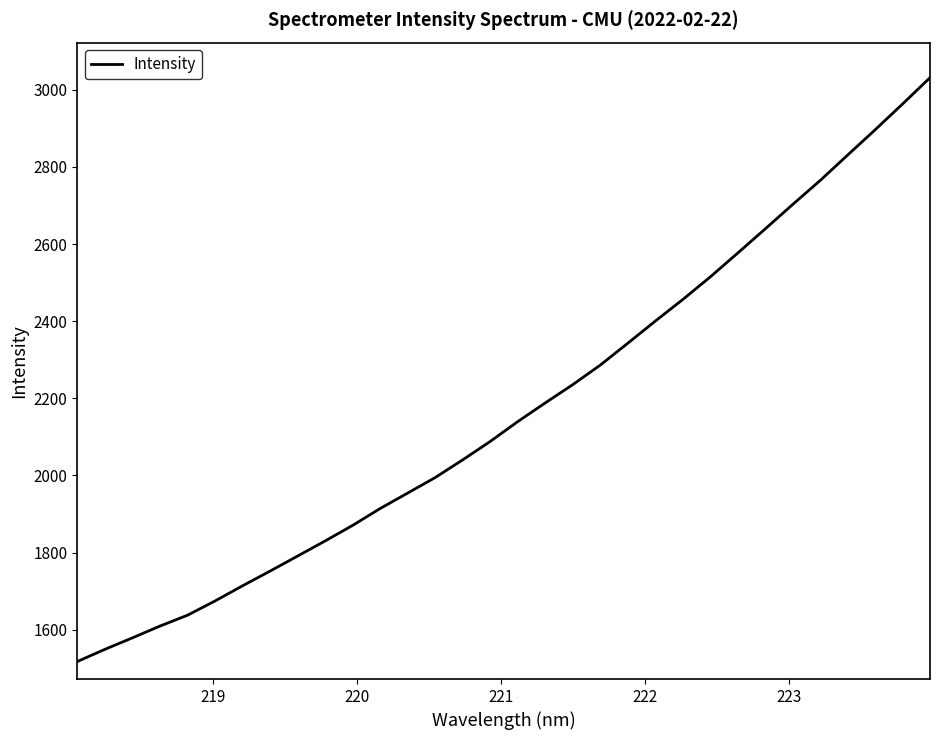

Does the chart display data point markers on the line(s)?

No